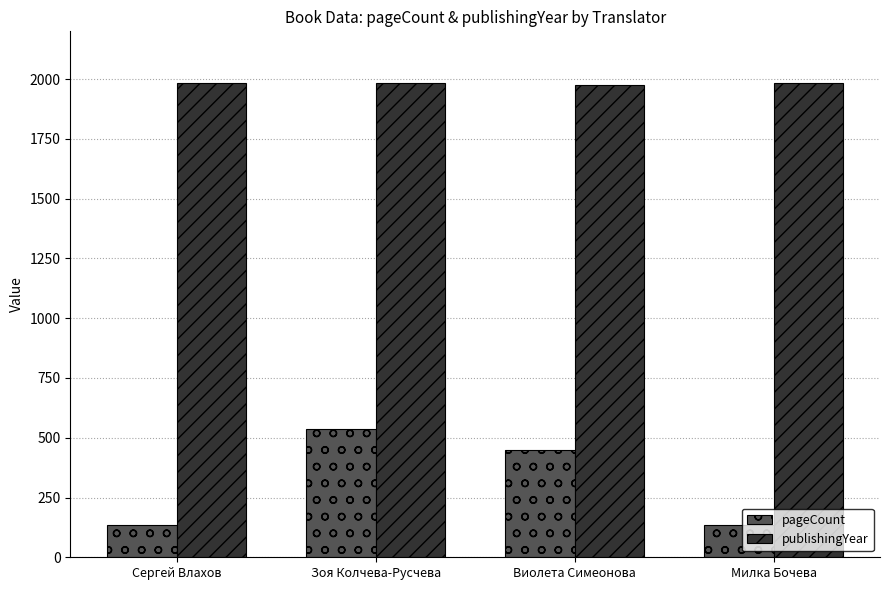

The pageCount series shows 448 at Виолета Симеонова. True or false?

True